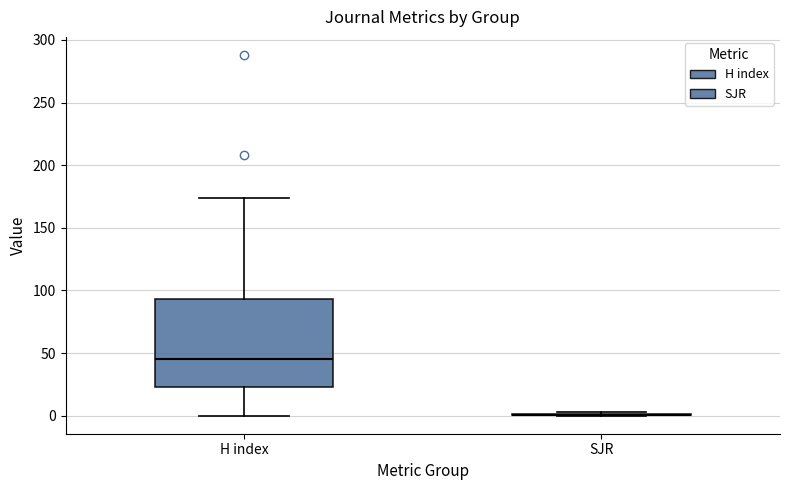

Reading left to right, transcribe this box plot: for each box, give where its median line is, the range the box spans, and where its two whiskers end, as read against the y-axis. The values are not printed on the chart, so give them approximately, as read against the axis.

H index: median 45, box 25 to 95, whiskers 0 to 175
SJR: box collapsed to a line at 0, whiskers 0 to 5